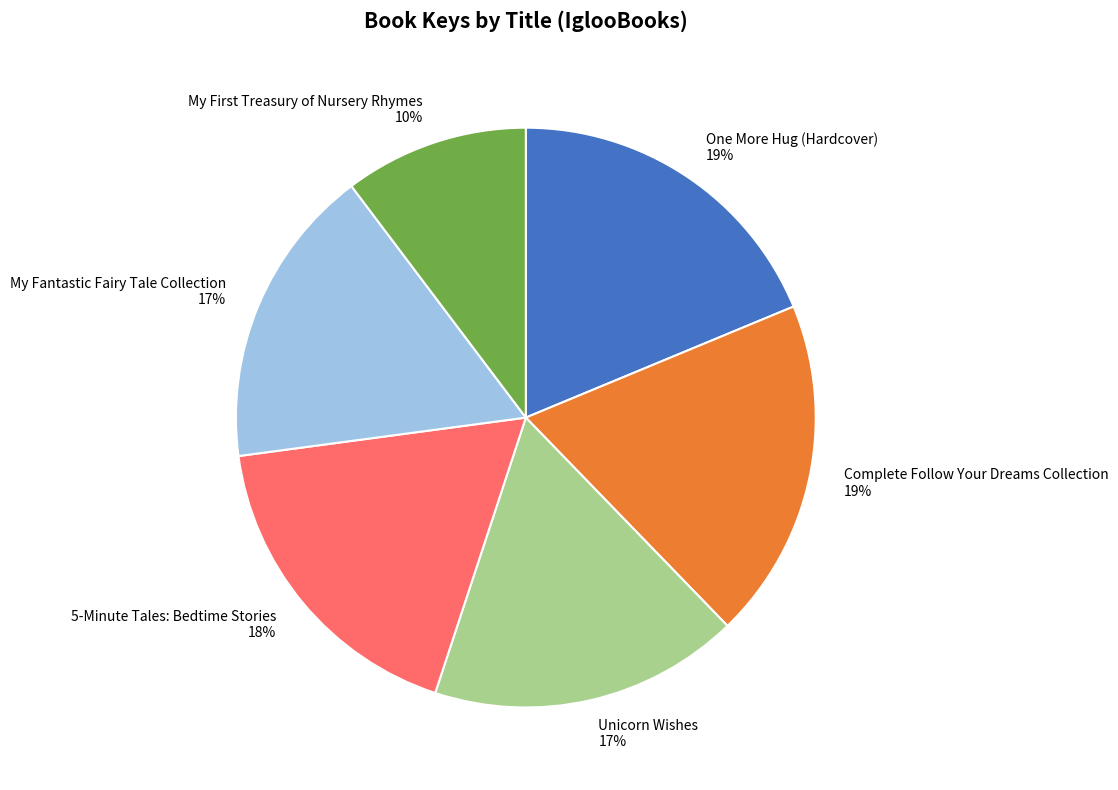

True or false: Complete Follow Your Dreams Collection accounts for 19% of the total.

True